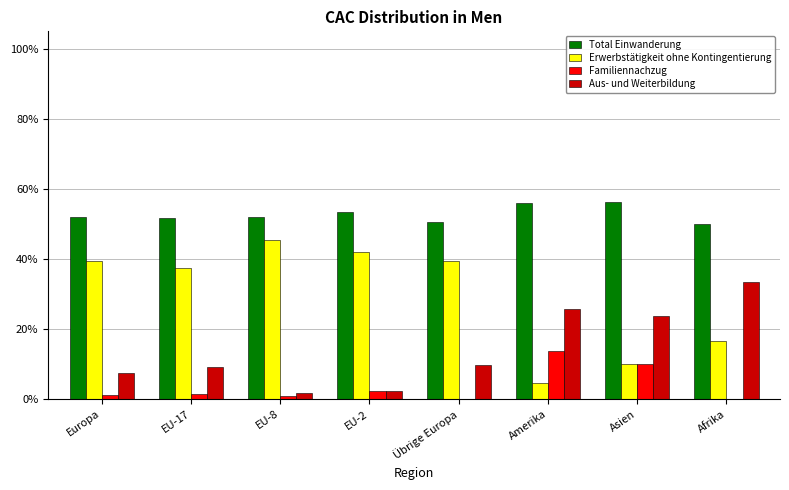

Count the number of categories in the chart.

8